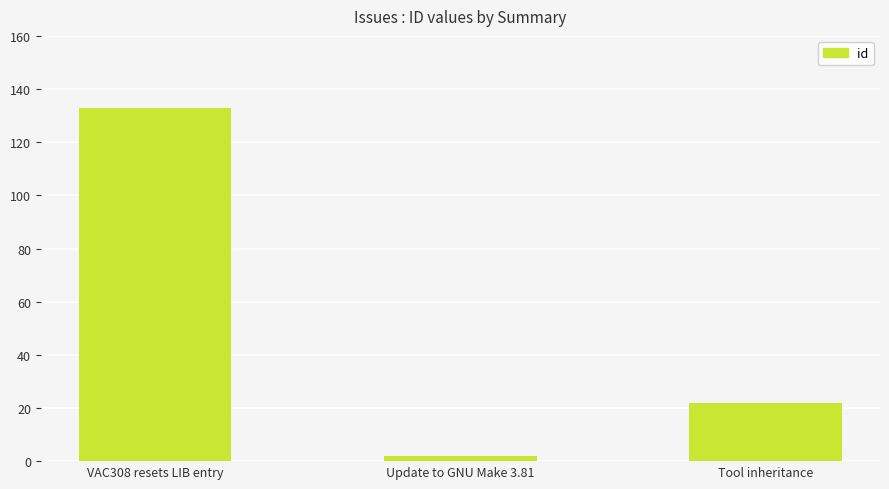

Does the chart contain stacked bars?

No